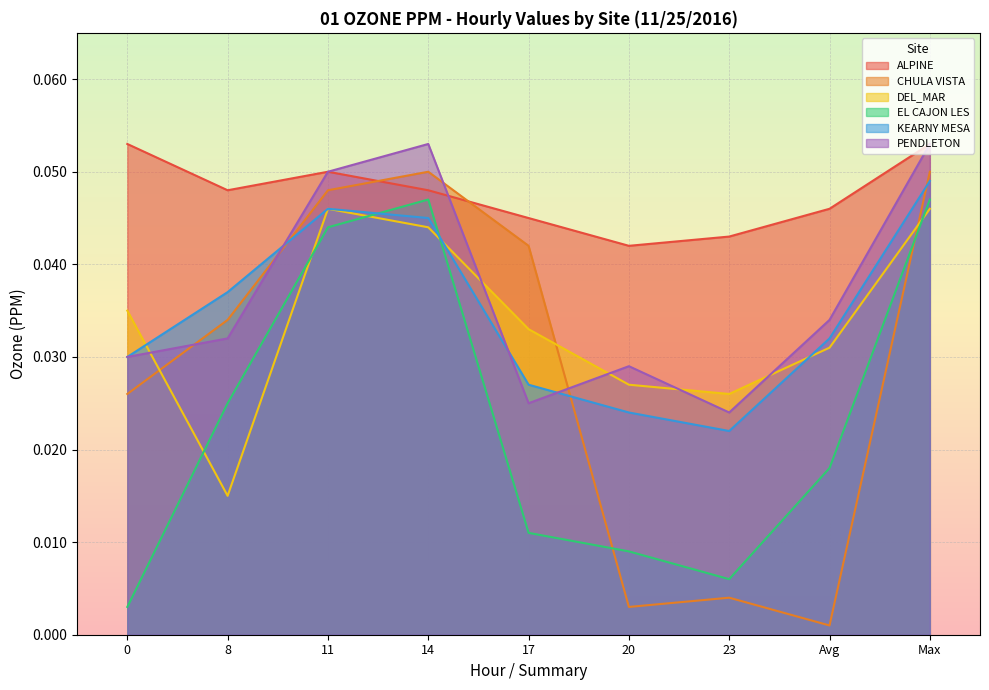

At which category is the sum across all series the highest?

Max